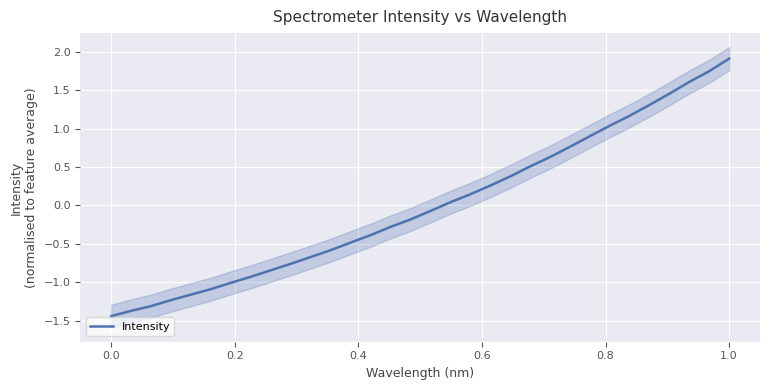

How many negative values are there?

17